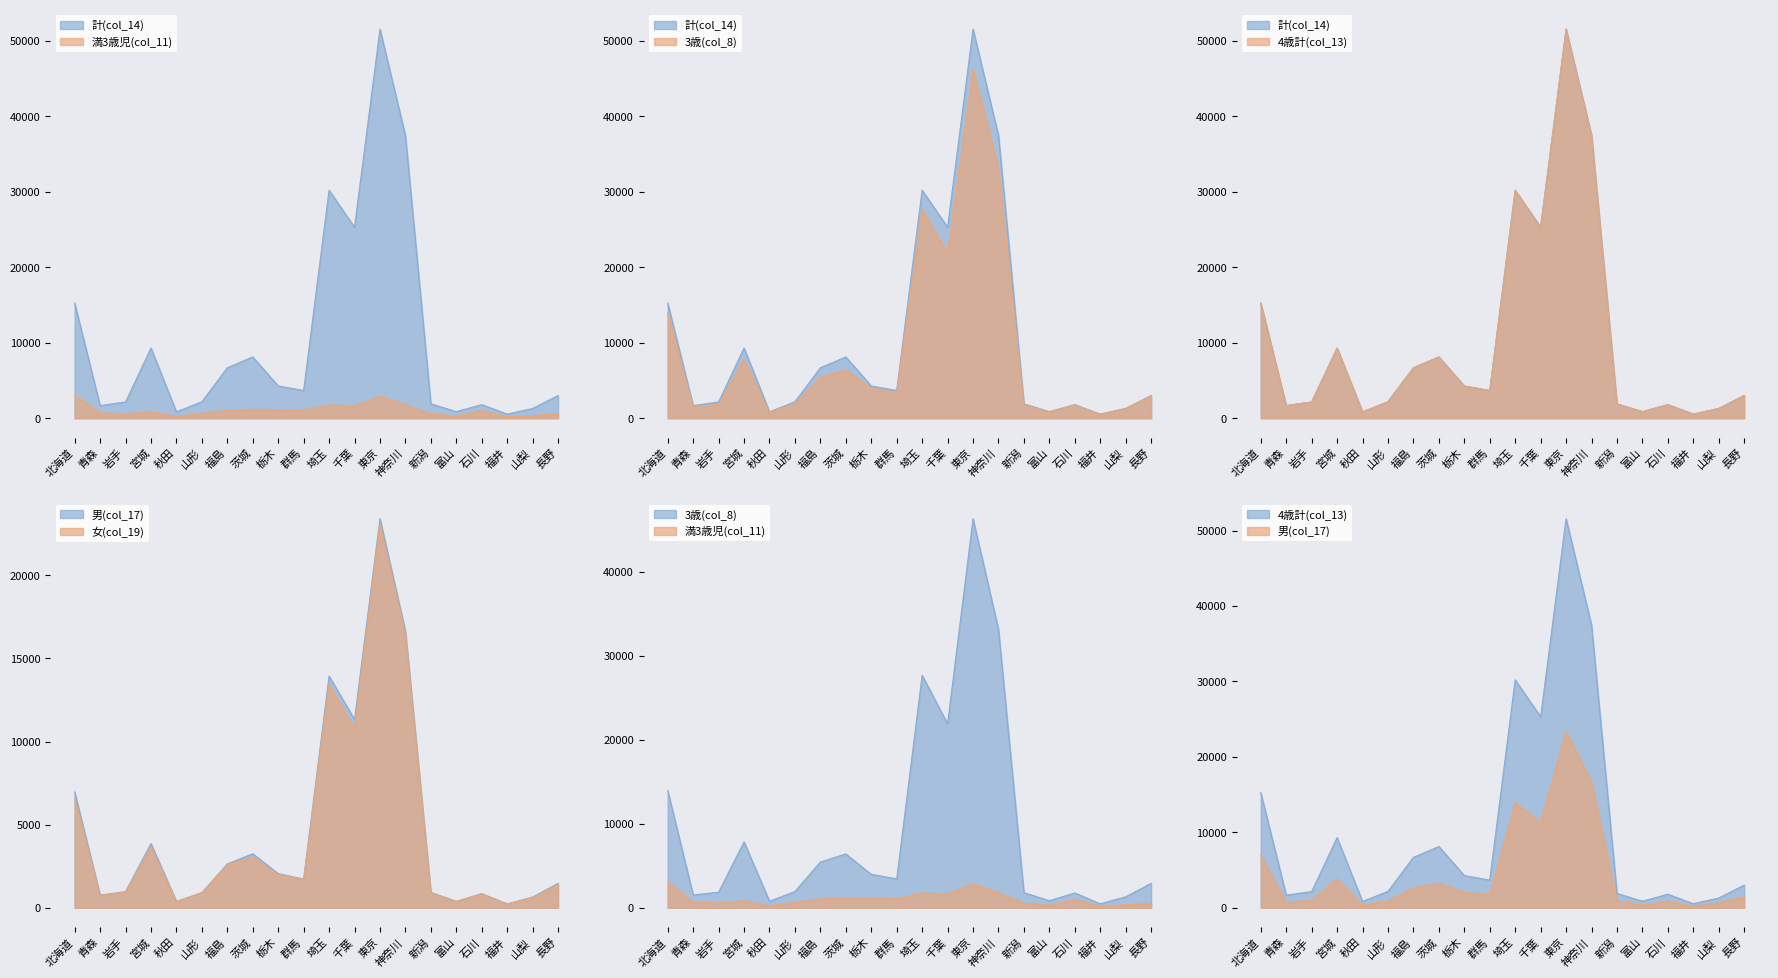

How many values in the 男(col_17) series exceed 1729?

9